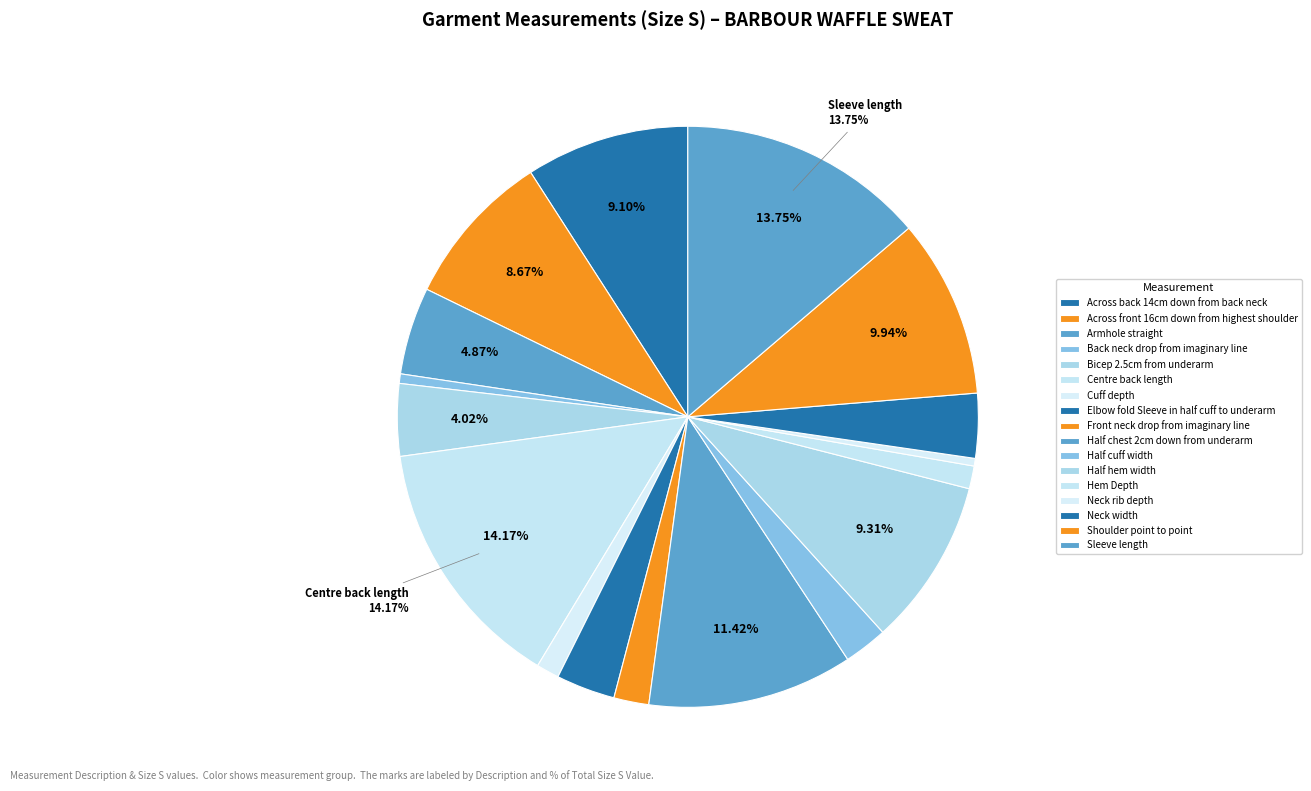

Count the number of slices in the pie.

17